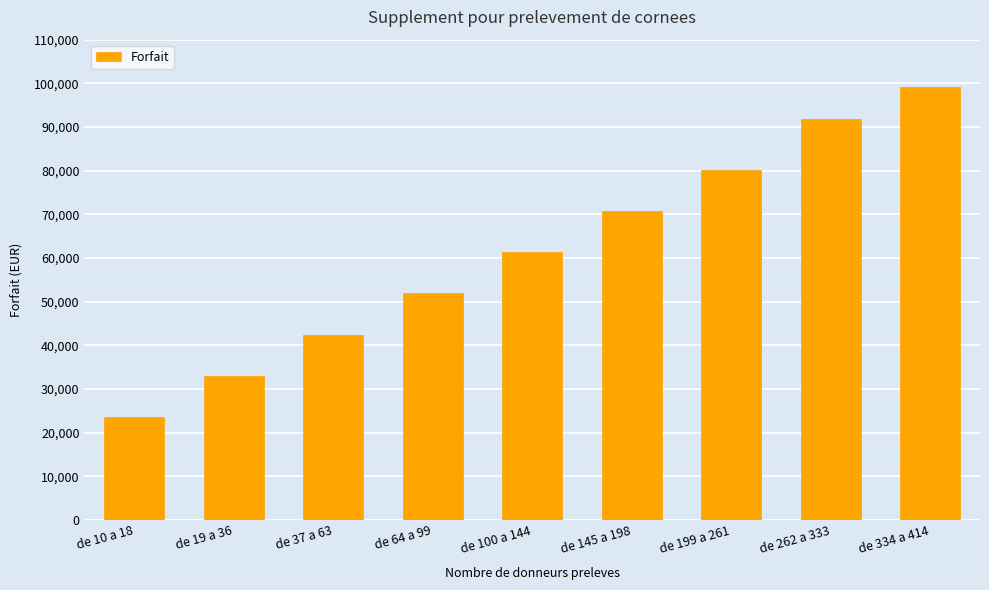

At which label is the value closest to 61346?

de 100 a 144